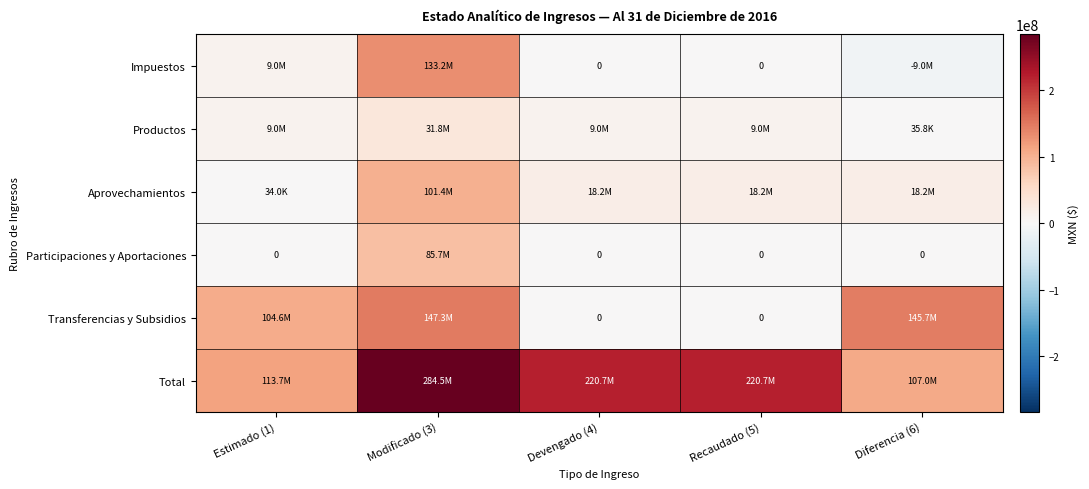

What is the lowest value of the Total series?

107049709.4